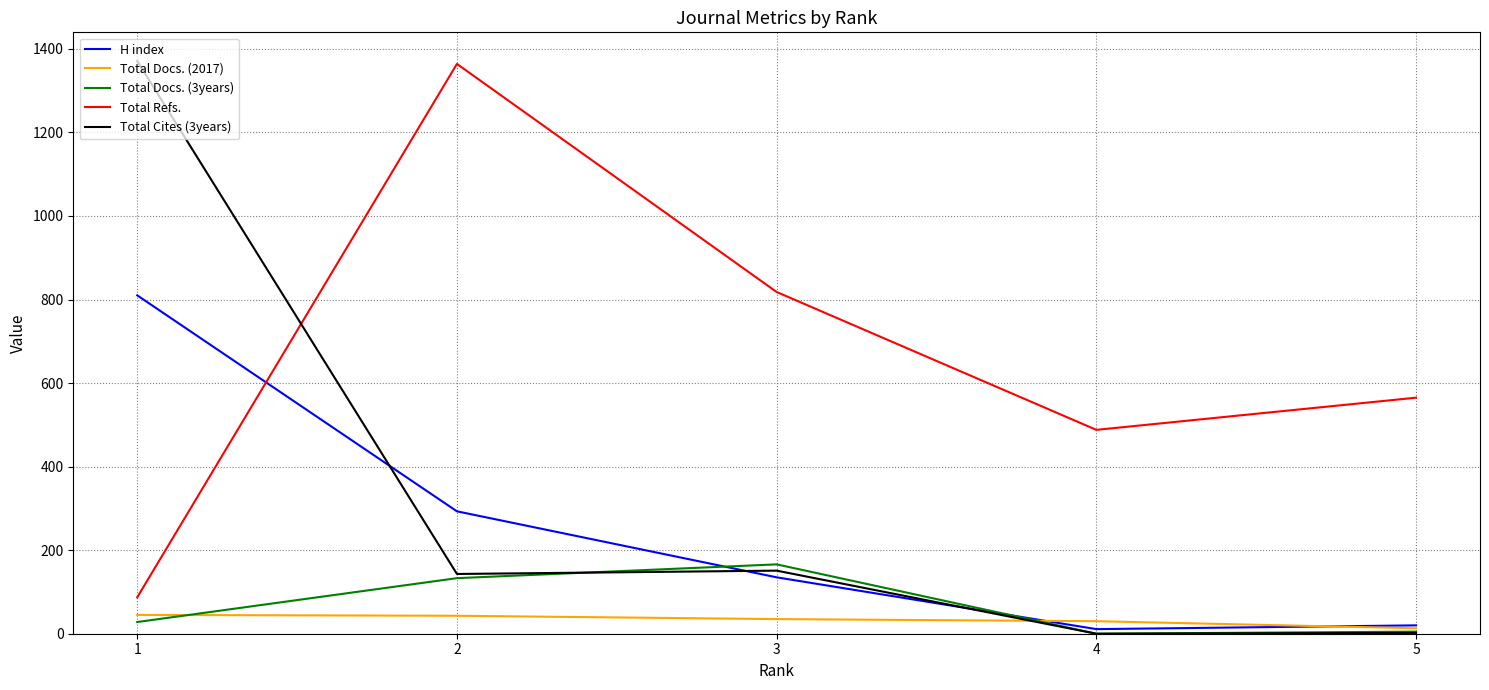

What is the greatest value displayed?

1371